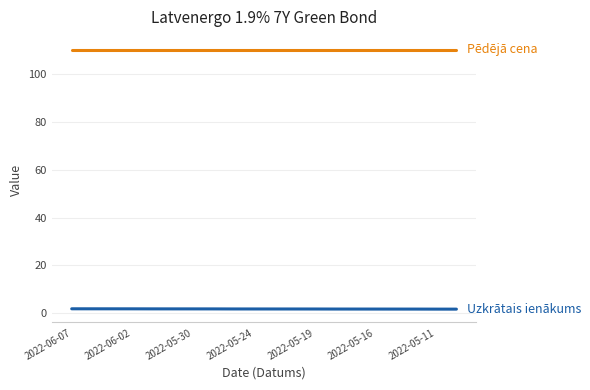

What is the greatest value displayed?

110.0